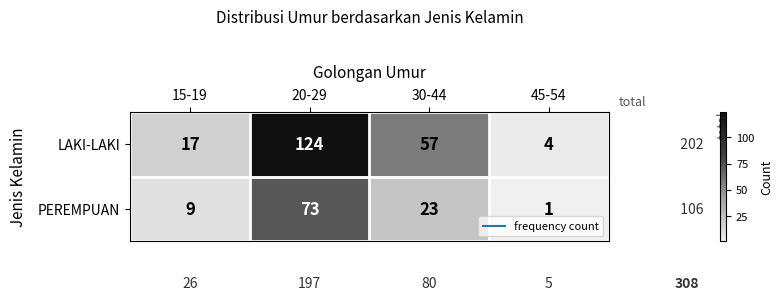

At which label does LAKI-LAKI reach its minimum?

45-54